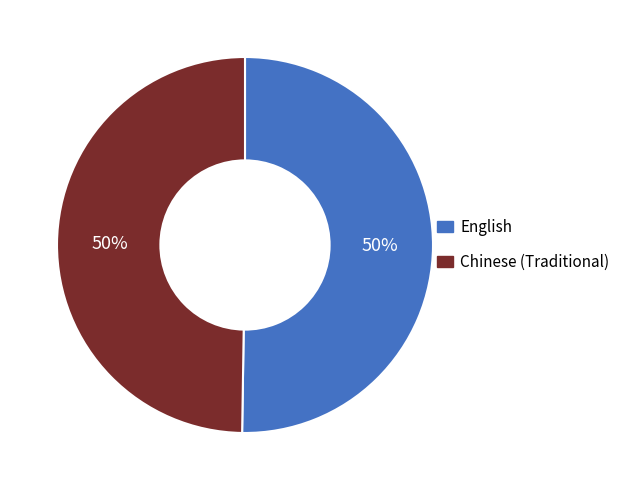

What is the ratio of the value at English to the value at Chinese (Traditional)?

1.0